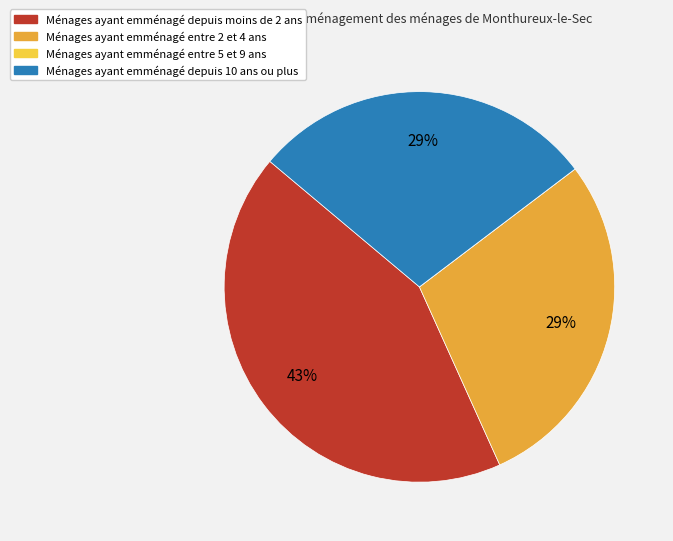

To the nearest percent, what is the average slice percentage?

25%